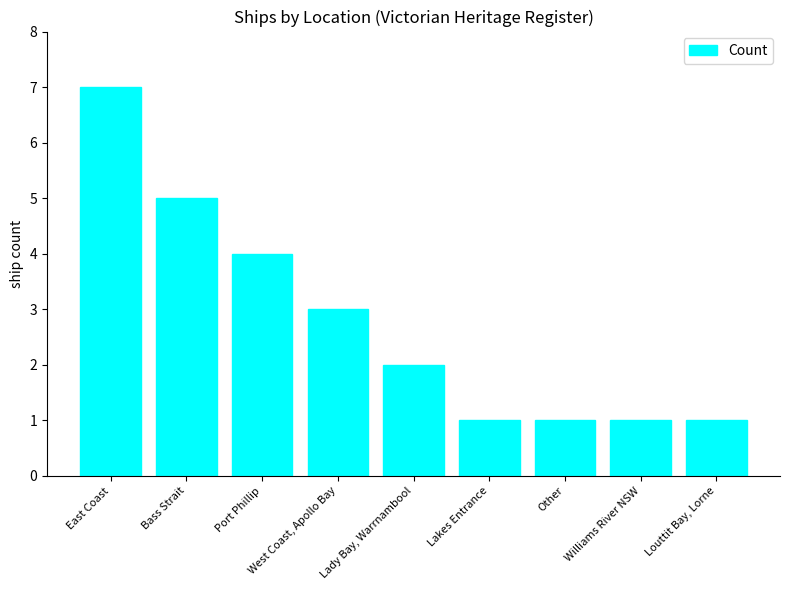

Where is the data nearest to the value 4?

Port Phillip